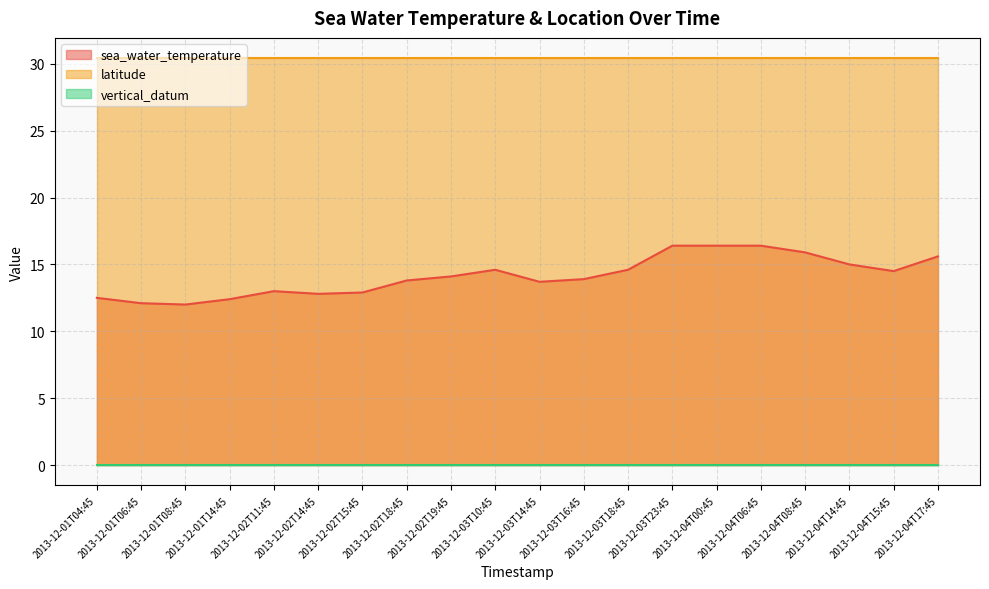

Is it true that sea_water_temperature equals 14.6 at 2013-12-03T10:45?

True